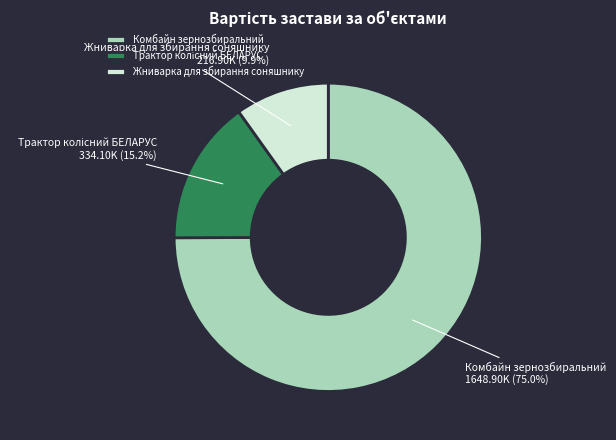

What is the majority slice?

Комбайн зернозбиральний